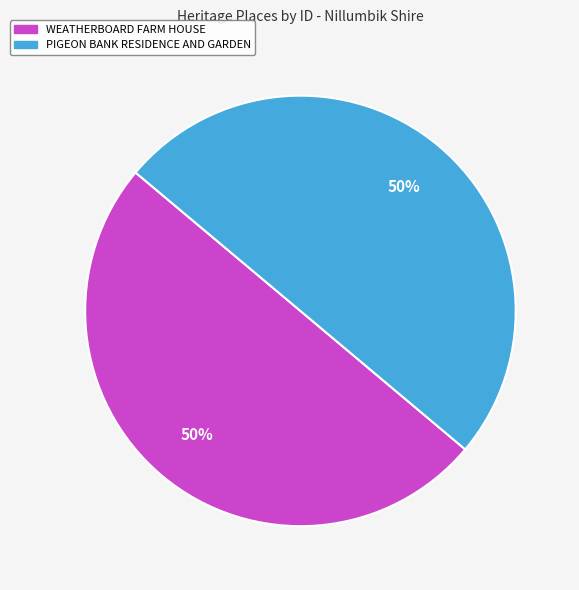

To the nearest percent, what is the average slice percentage?

50%